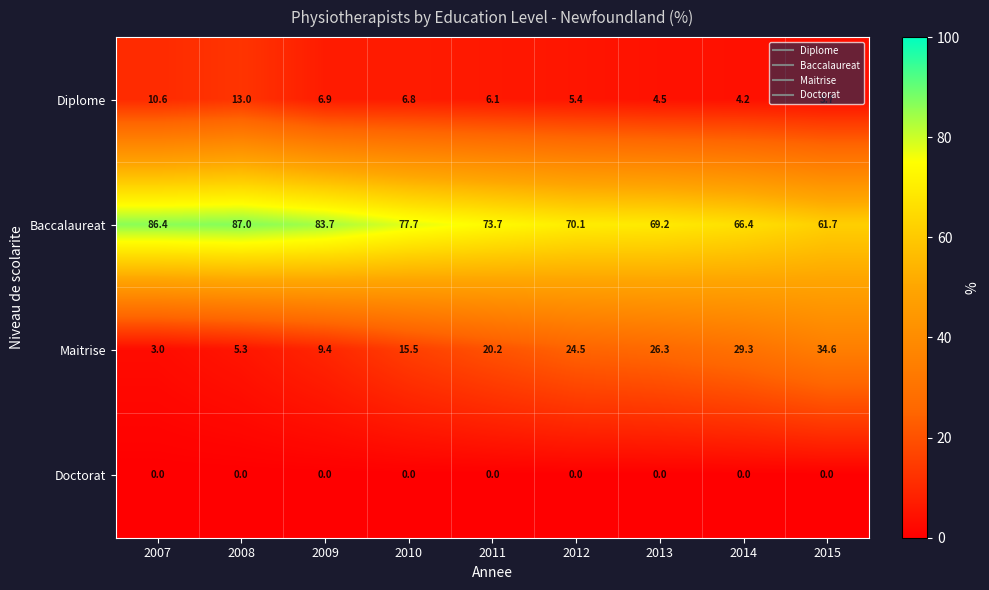

Which series has the largest total across all categories?

Baccalaureat